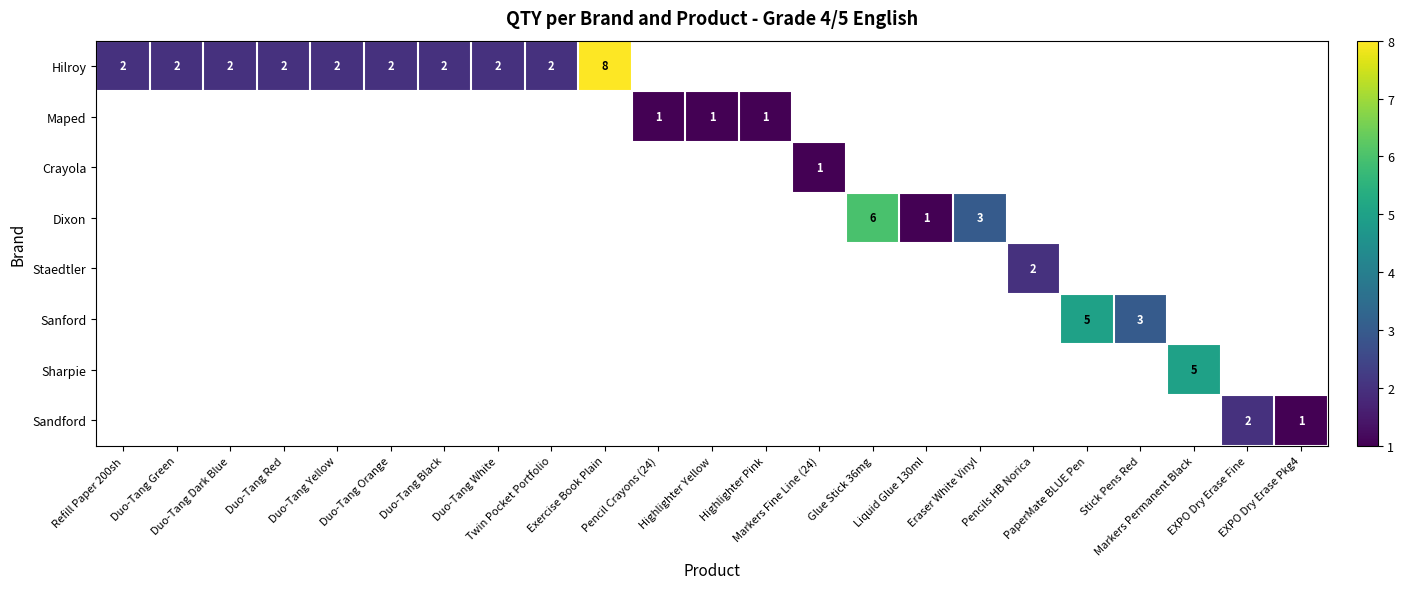

Read the Hilroy value at Twin Pocket Portfolio.

2.0